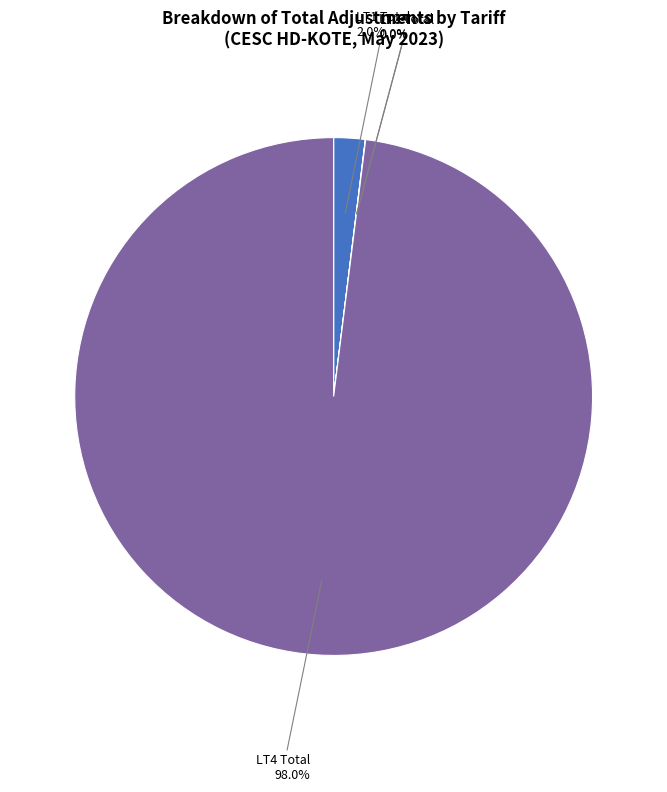

Does any single category account for the majority?

Yes